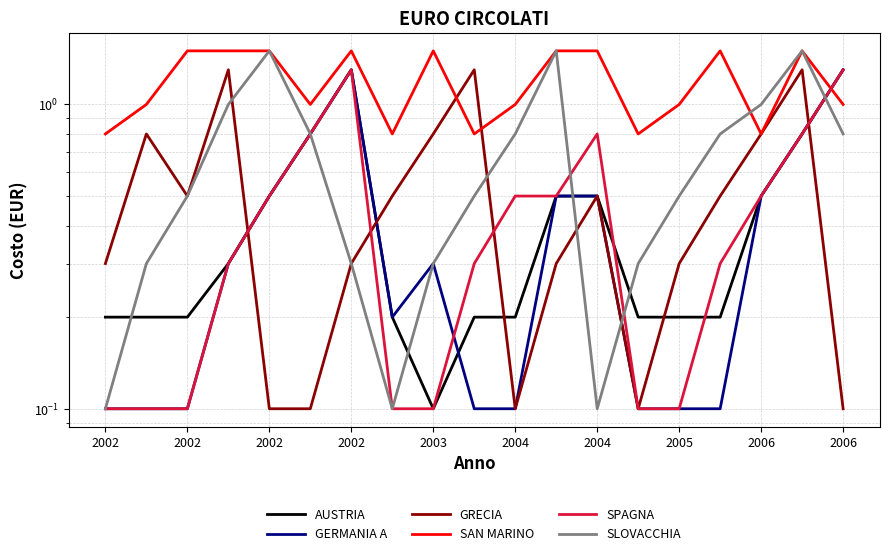

The value of SLOVACCHIA at 2004 is 0.8. True or false?

True